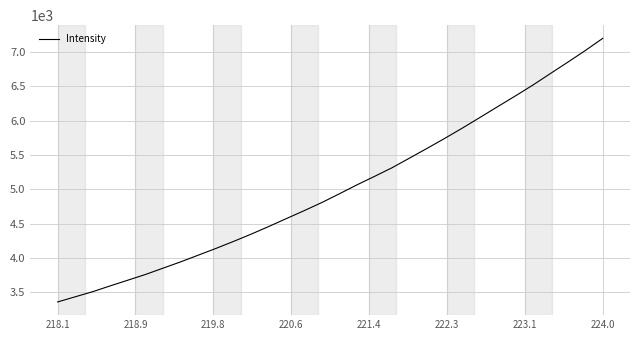

Does the chart display data point markers on the line(s)?

No